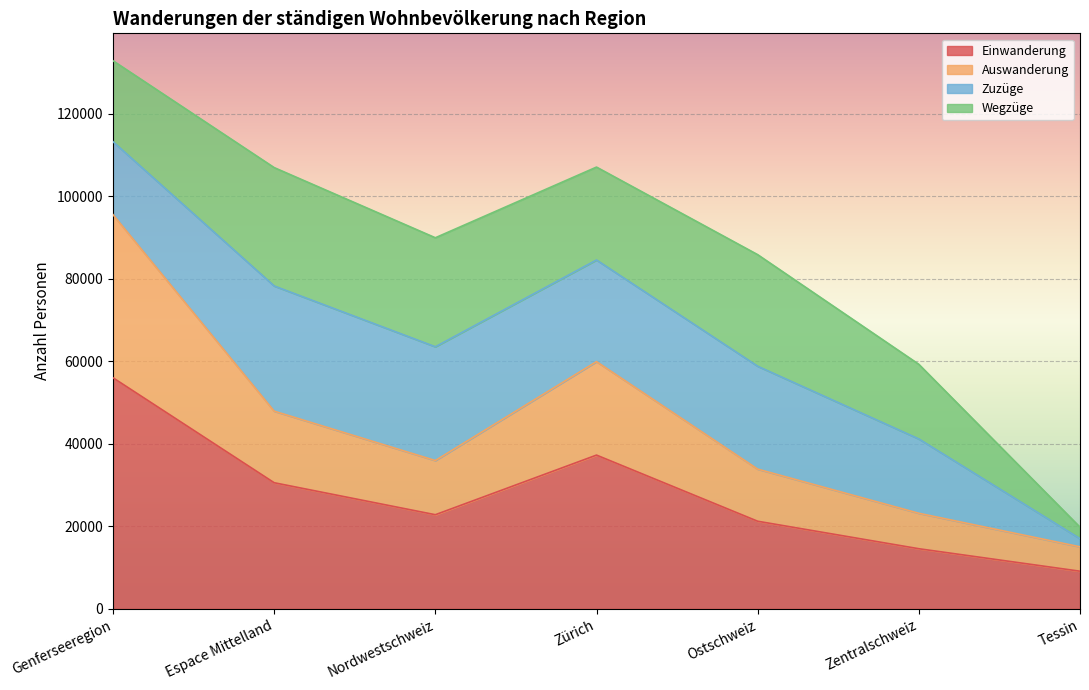

How many data points does each series have?

7